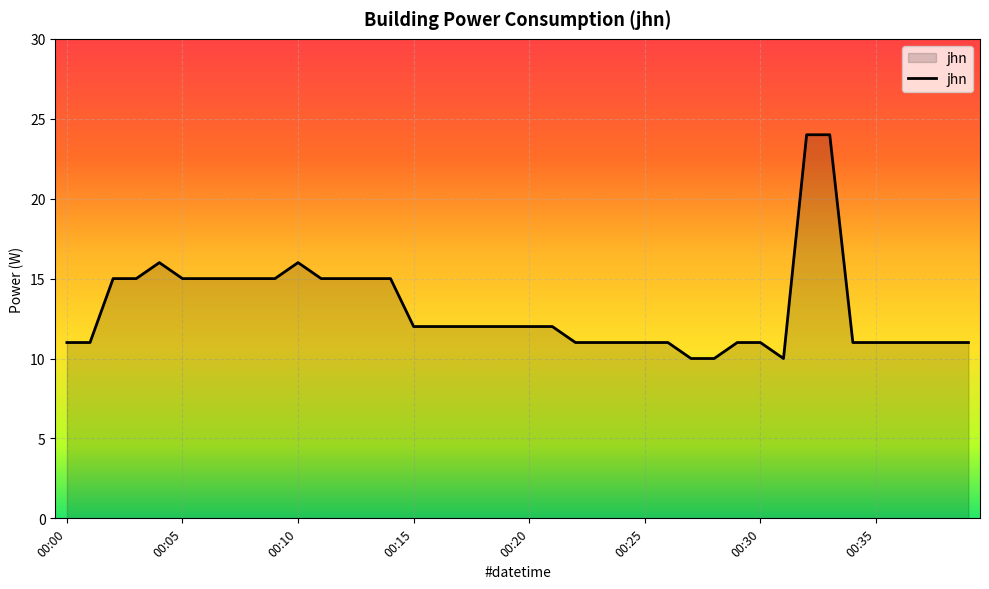

What is the difference between the second highest and minimum values?

14